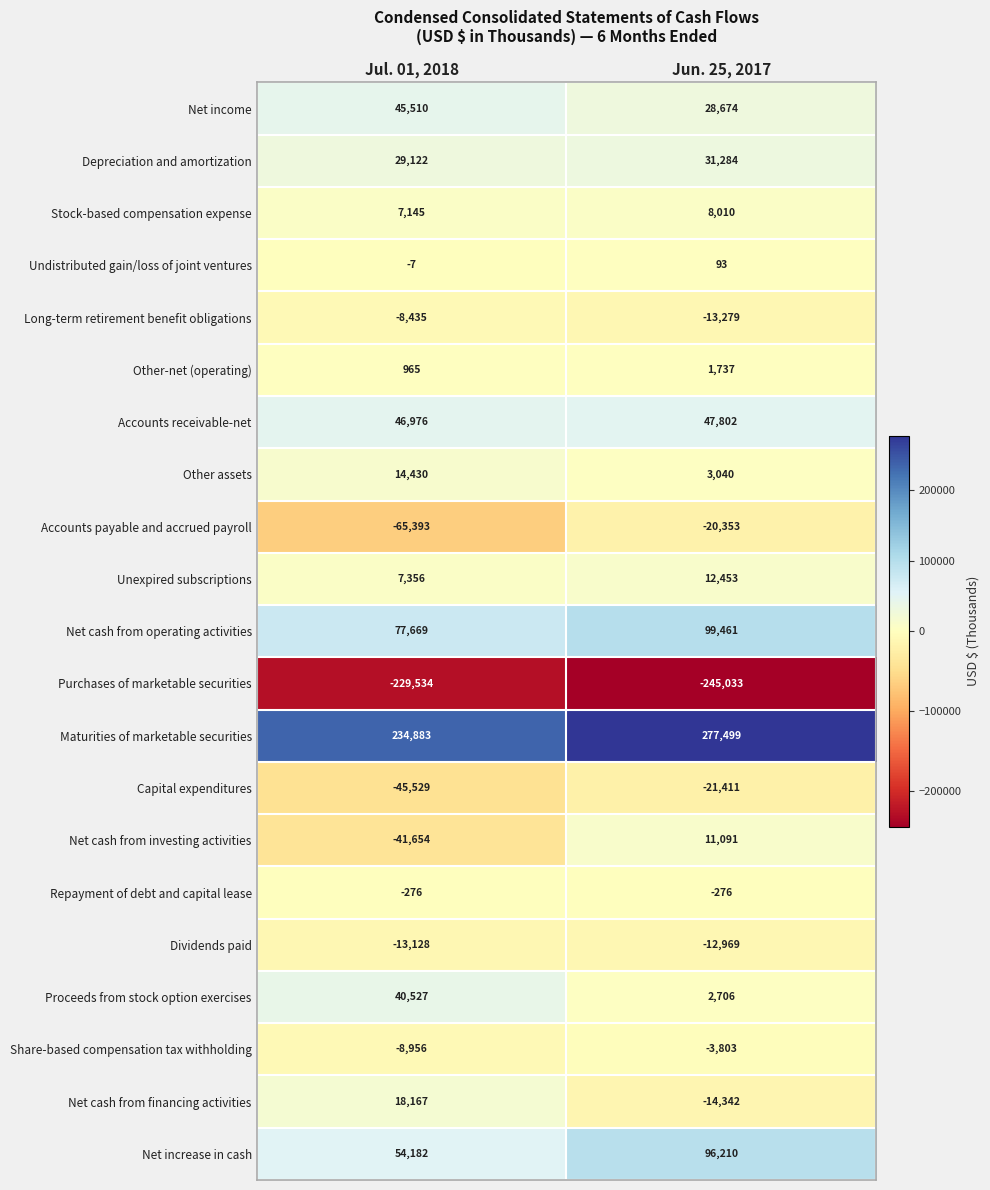

What is the total value across all series at Jul. 01, 2018?

164020